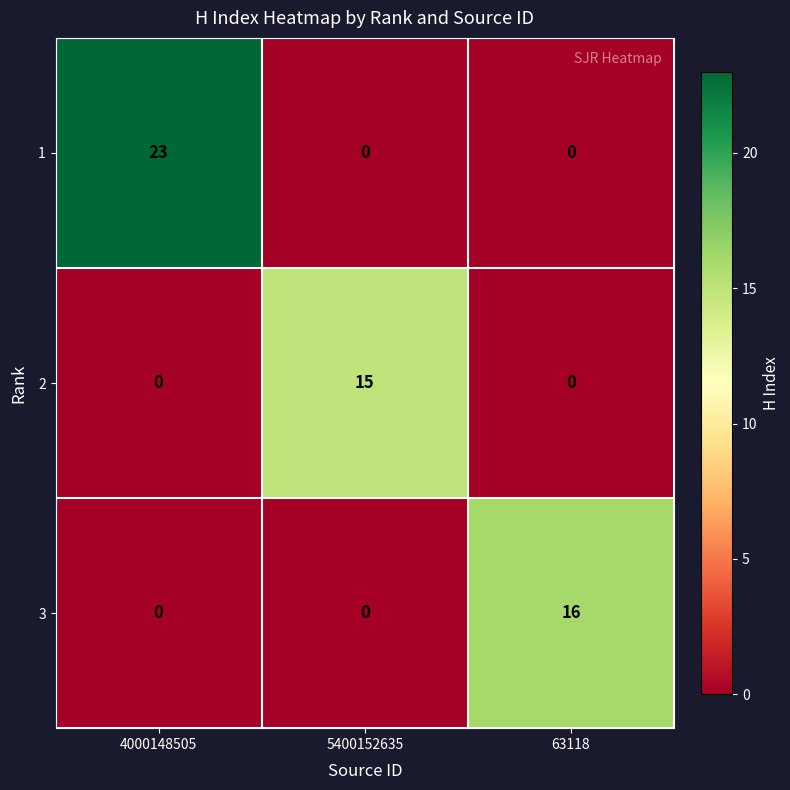

What is the greatest value displayed?

23